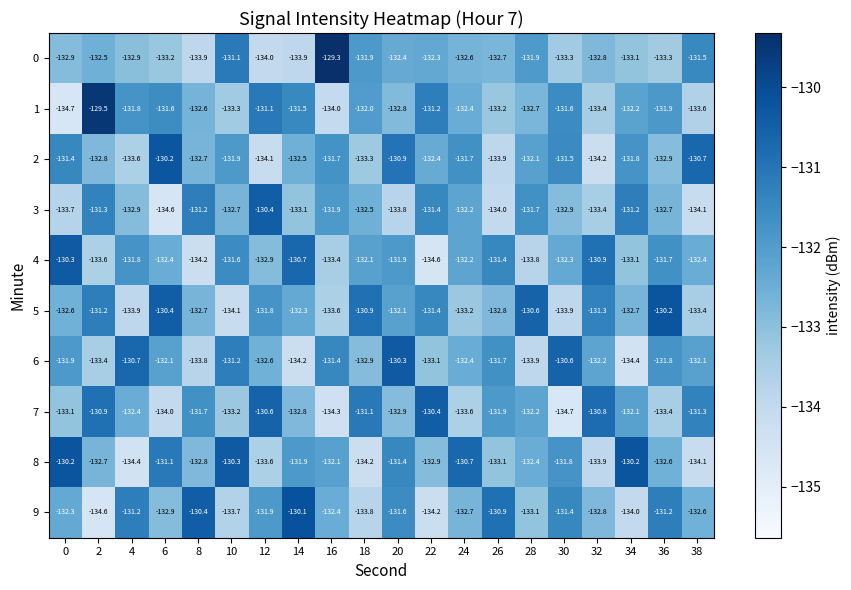

What is the difference between the highest and lowest values at 6?

4.4